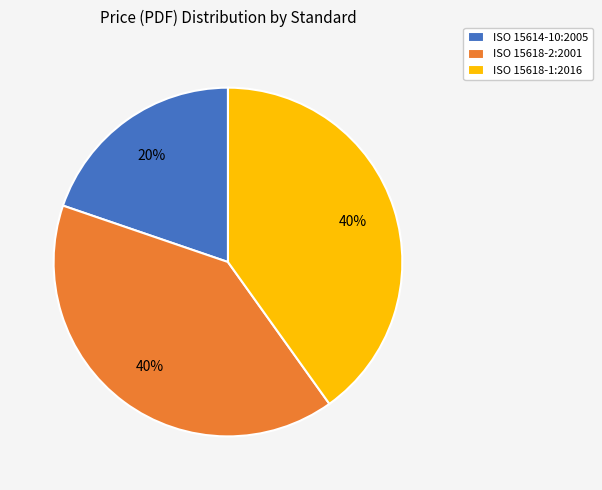

True or false: ISO 15614-10:2005 accounts for 20% of the total.

True